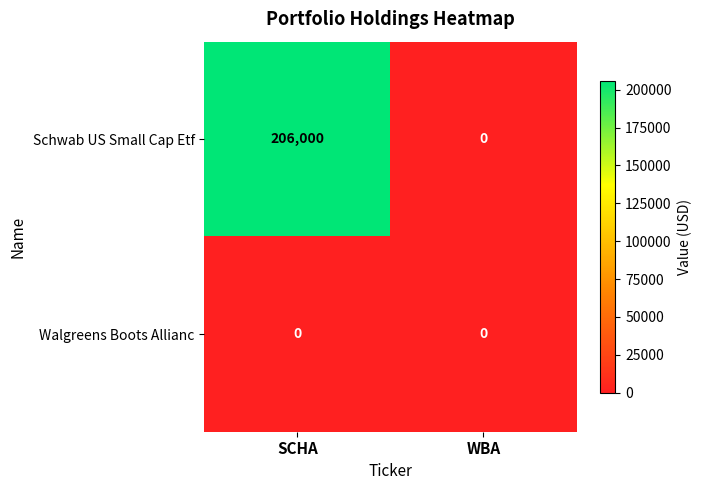

At which category is the sum across all series the highest?

SCHA